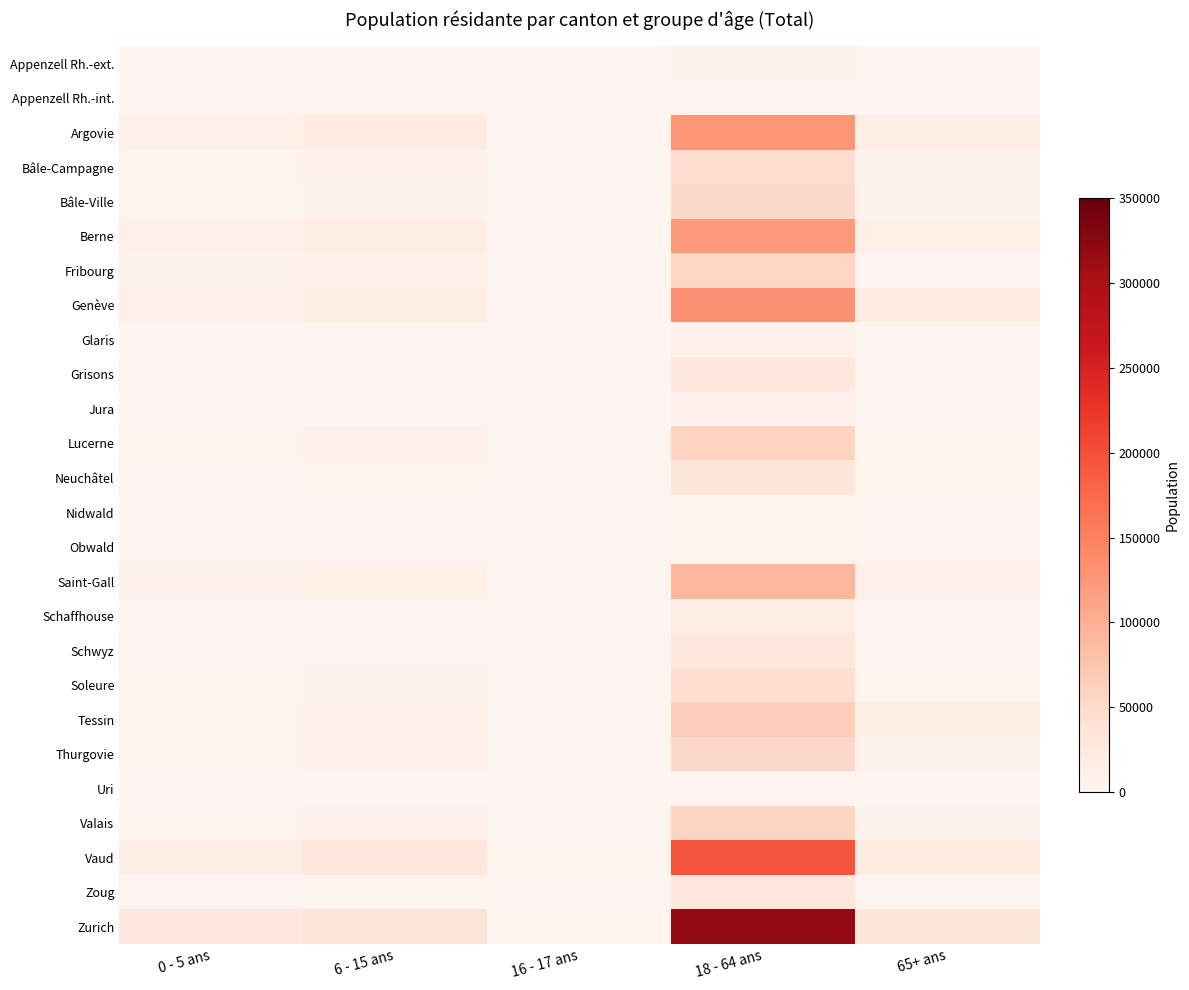

At 0 - 5 ans, list the series in order from smallest to largest.

Appenzell Rh.-int., Uri, Obwald, Nidwald, Appenzell Rh.-ext., Jura, Glaris, Schaffhouse, Grisons, Schwyz, Zoug, Neuchâtel, Tessin, Bâle-Campagne, Soleure, Bâle-Ville, Thurgovie, Valais, Lucerne, Fribourg, Saint-Gall, Berne, Genève, Argovie, Vaud, Zurich